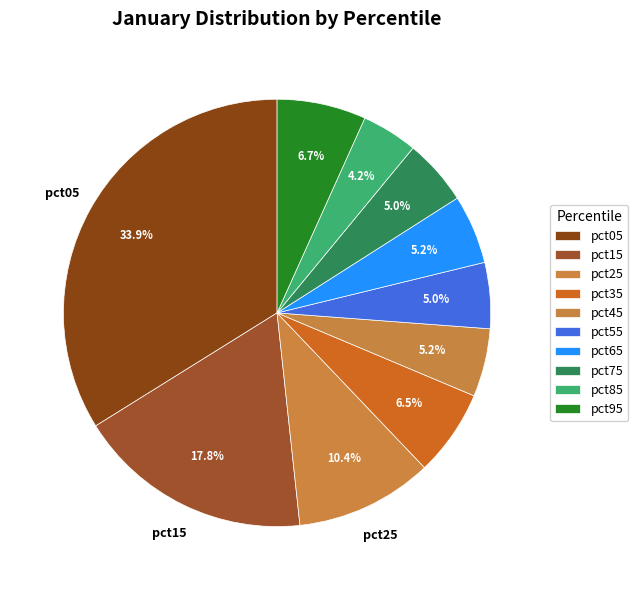

Which slice is the smallest?

pct85